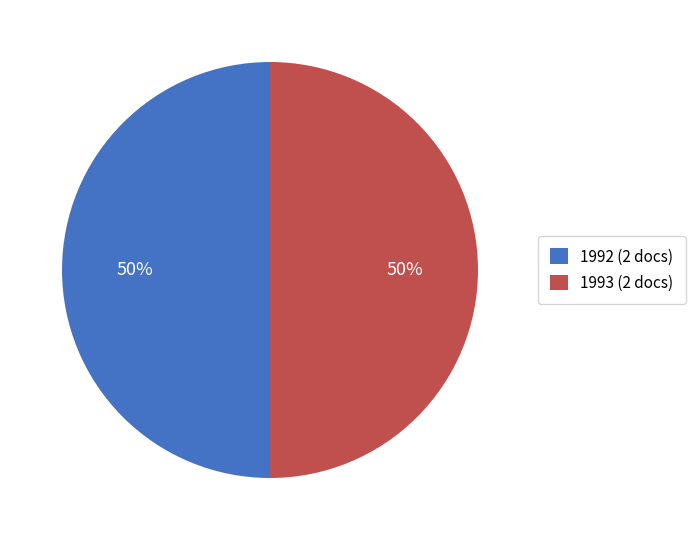

What percentage is the 1992 (2 docs) slice, to the nearest percent?

50%